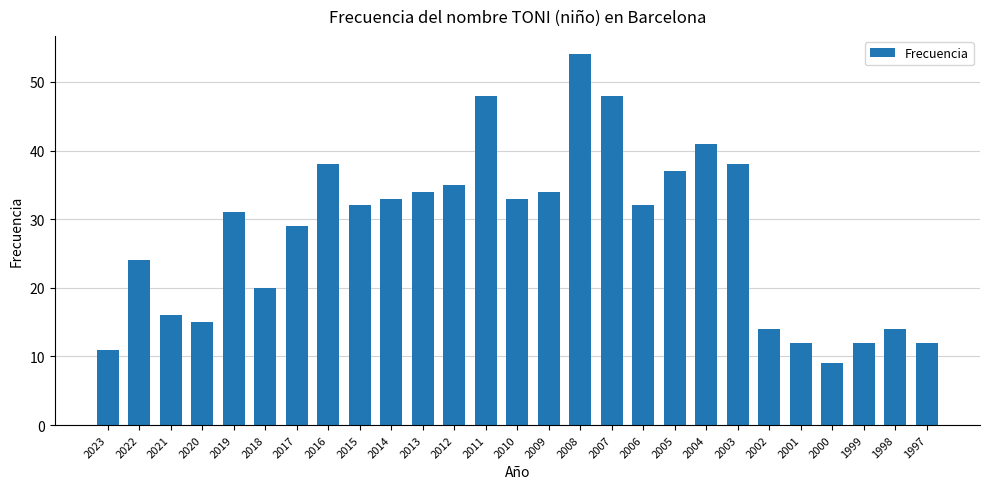

What is the value of the 13th bar from the left?

48